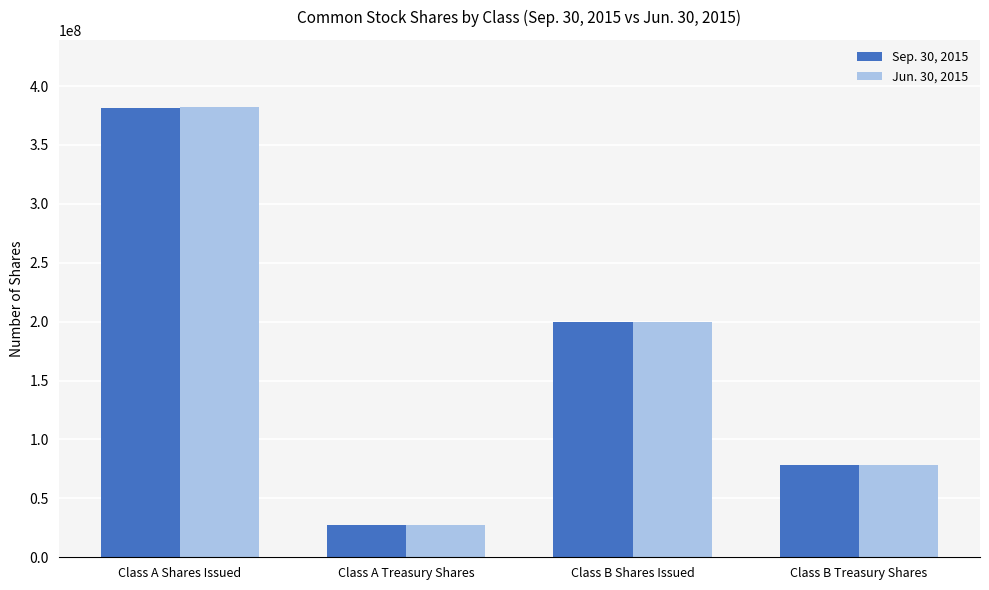

How many distinct data groups are displayed?

2